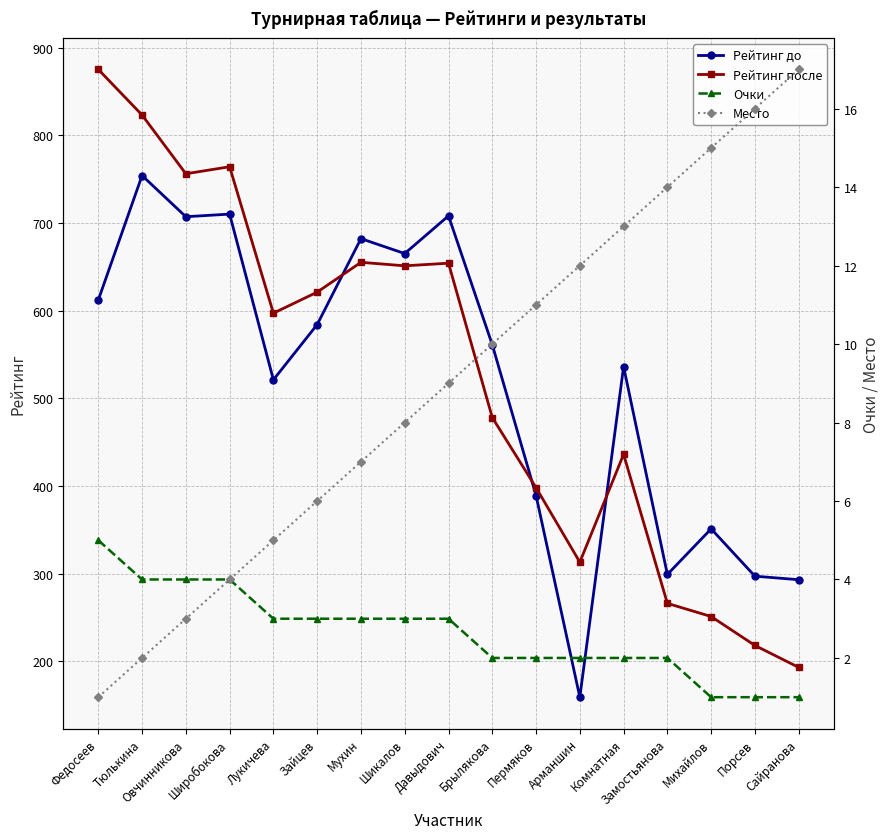

The Место series shows 22 at Замостьянова. True or false?

False